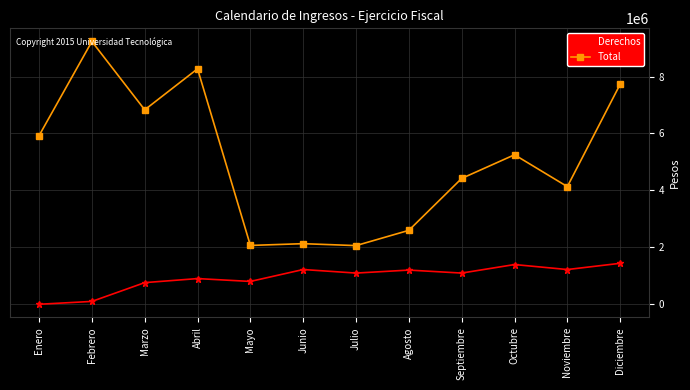

How many interior local valleys does the Derechos series have?

4